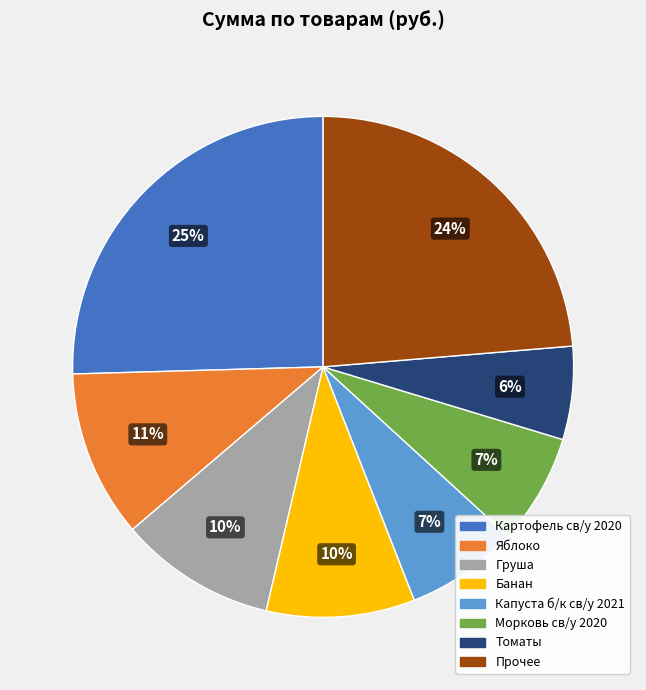

To the nearest percent, what is the average slice percentage?

12%